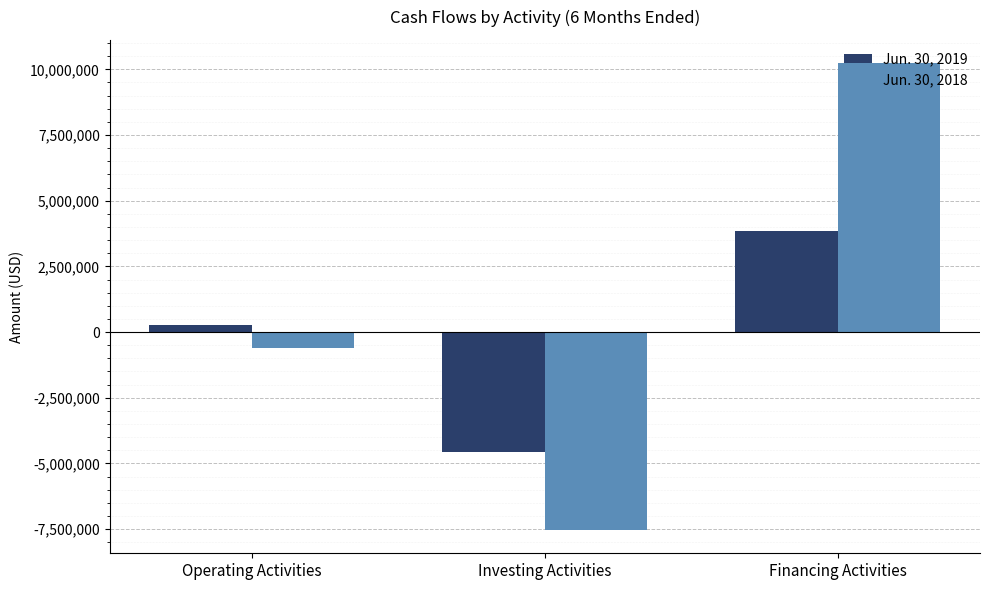

Count the number of categories in the chart.

3